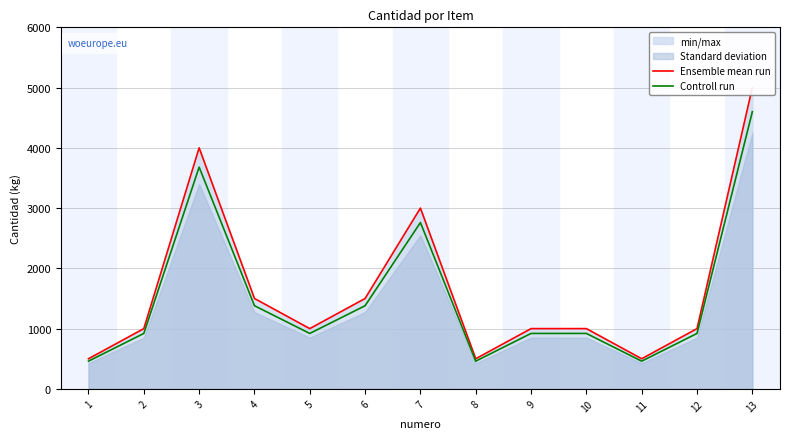

In Controll run, how many points are higher than both neighbors (excluding endpoints)?

2